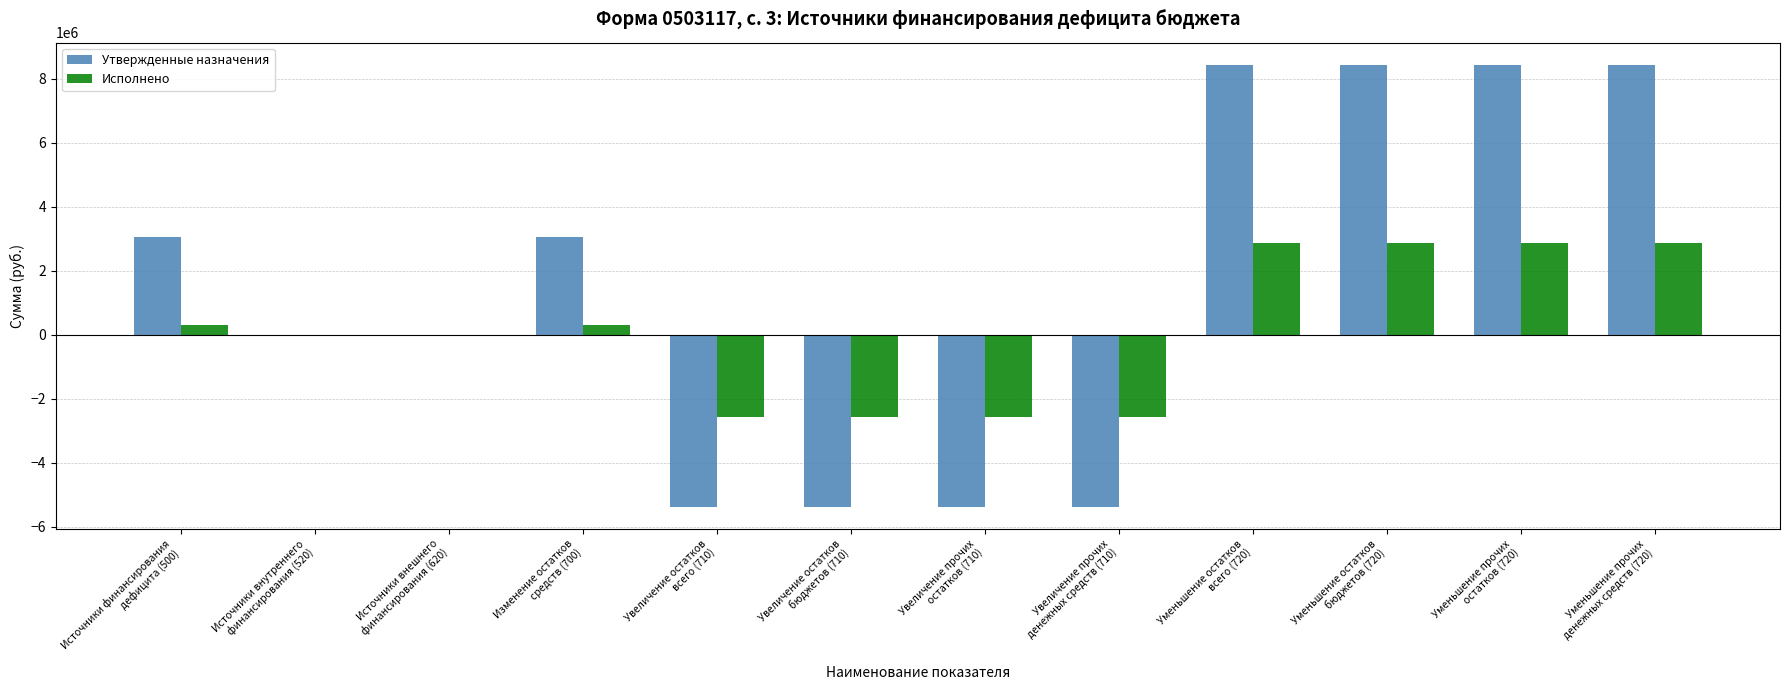

What is the sum of the Утвержденные назначения values at Источники внешнего
финансирования (620) and Уменьшение остатков
бюджетов (720)?

8436136.1